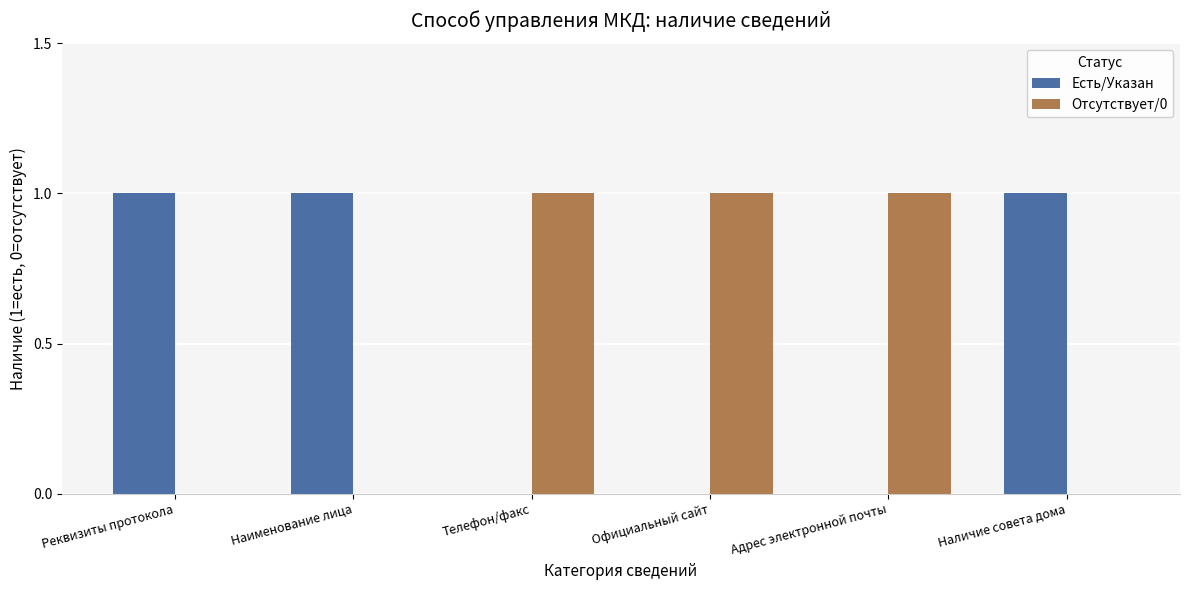

What is the total value across all series at Адрес электронной почты?

1